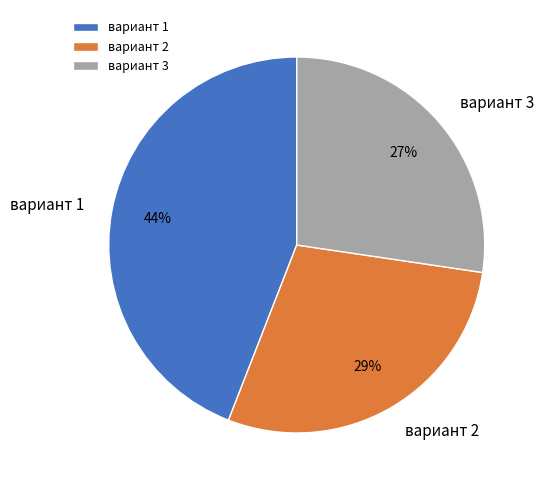

Does any single category account for the majority?

No